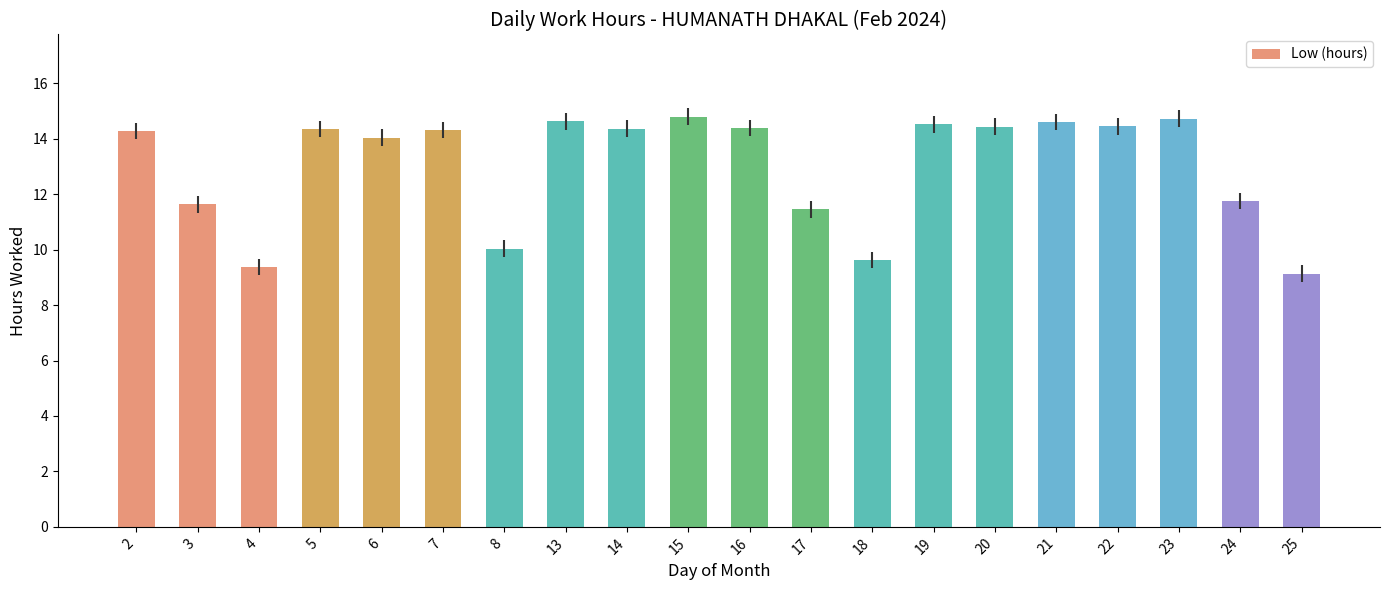

Read the value at 6.

14.0